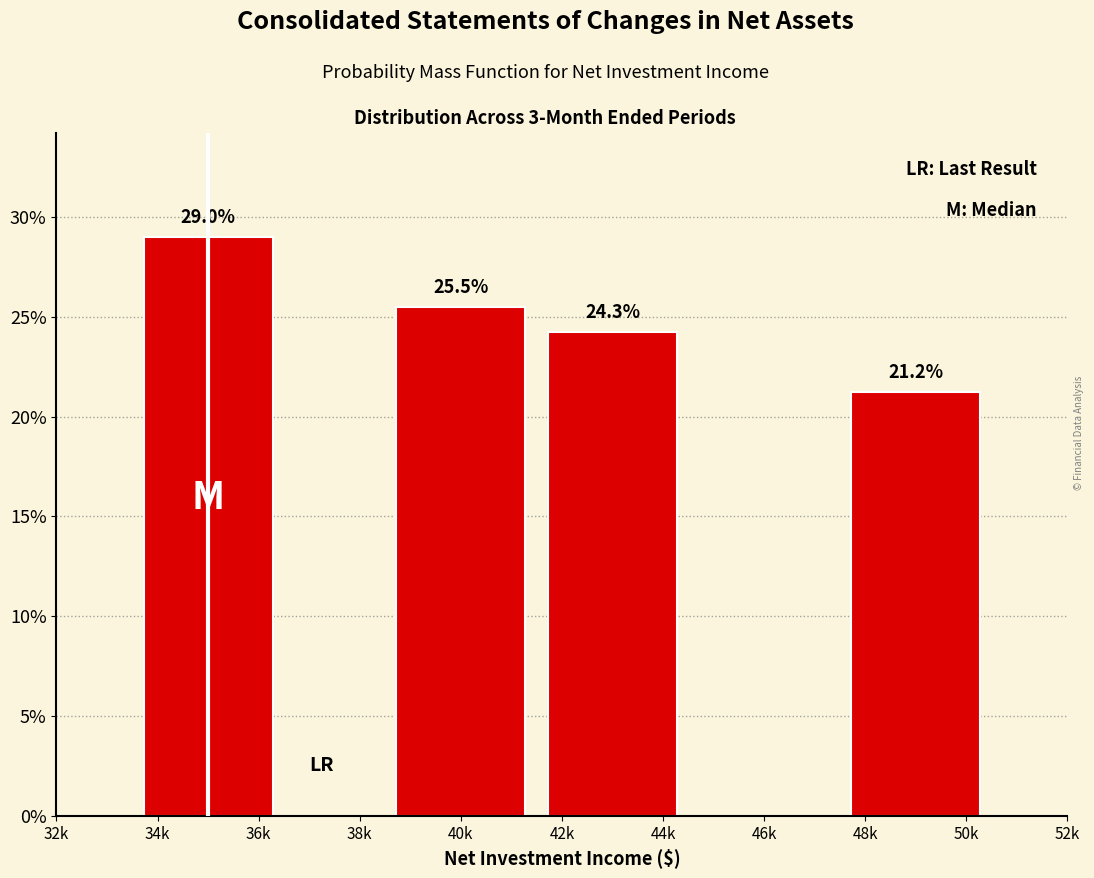

Reading left to right, list all the values displayed in this chart.

34k=29.0	40k=25.5	42k=24.3	48k=21.2